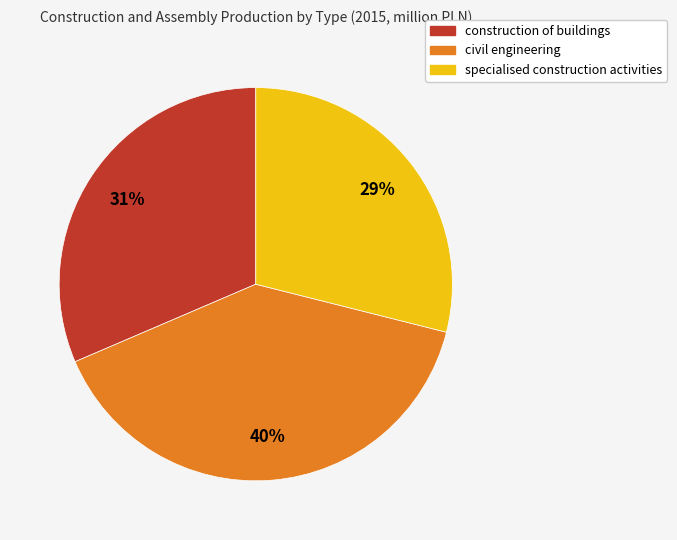

Which slice is the largest?

civil engineering